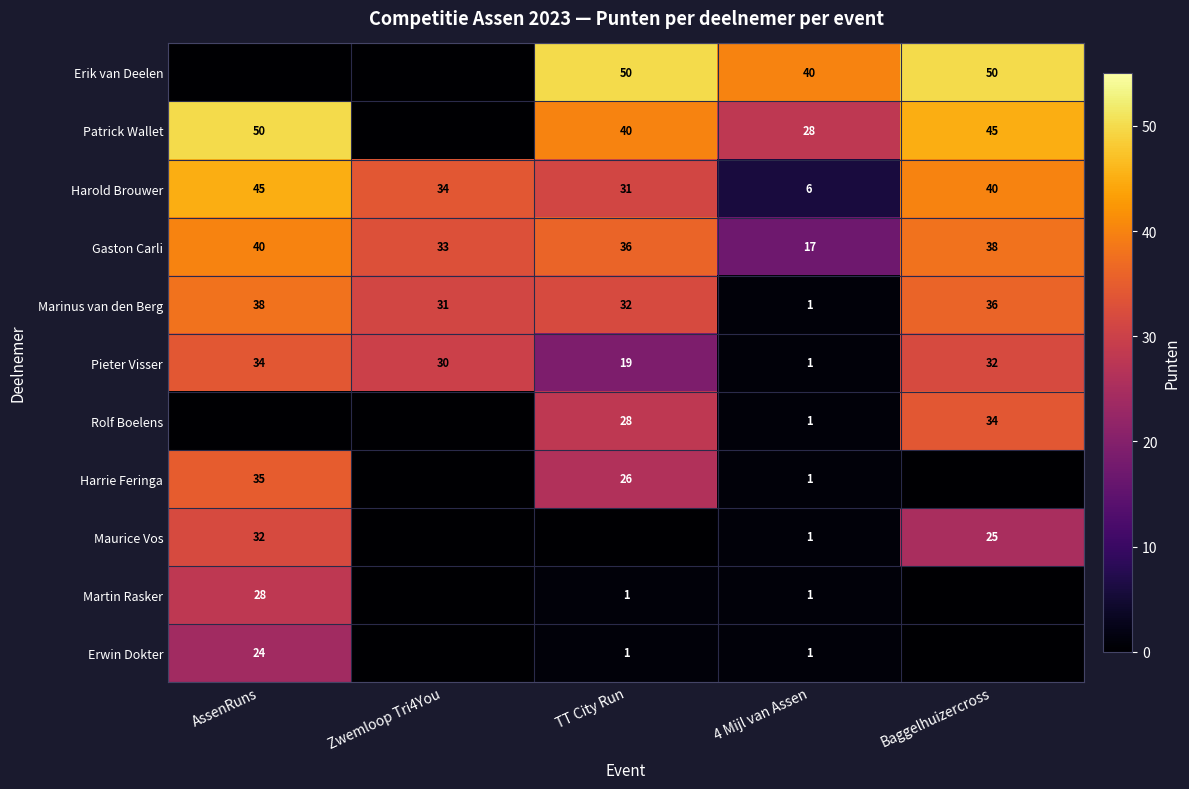

What is the difference between the maximum and second lowest values in the Gaston Carli series?

7